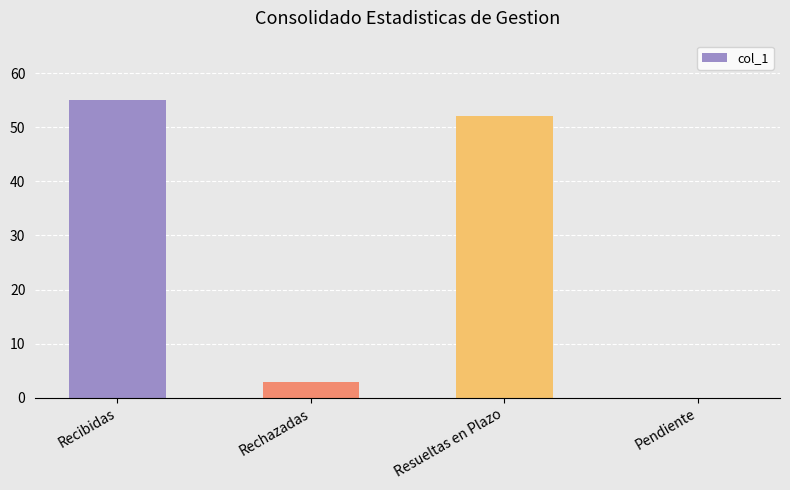

What is the change in value from Recibidas to Resueltas en Plazo?

-3